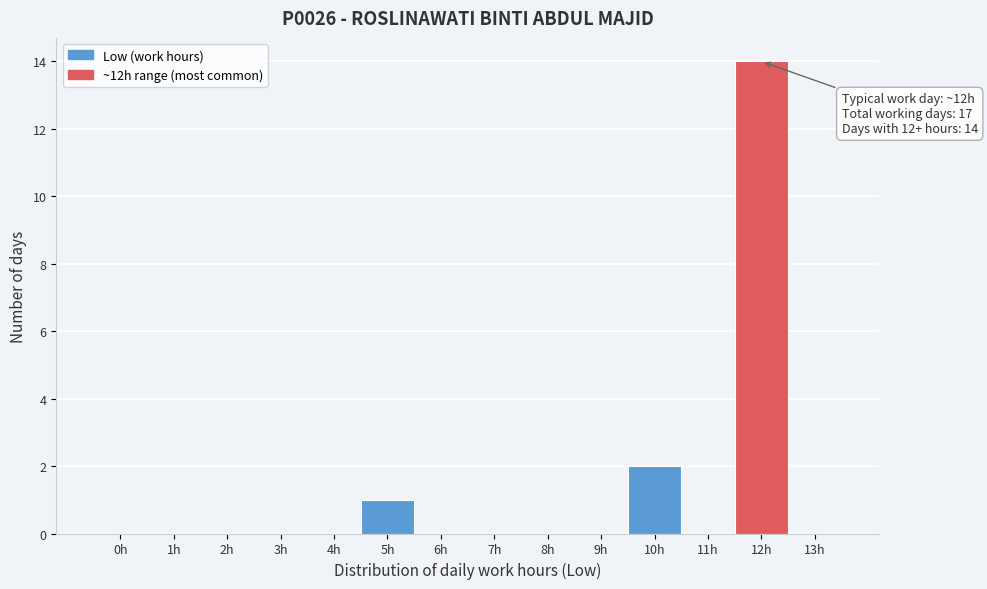

Reading right to left, extract all data points from this chart.

13h=0	12h=14	11h=0	10h=2	9h=0	8h=0	7h=0	6h=0	5h=1	4h=0	3h=0	2h=0	1h=0	0h=0